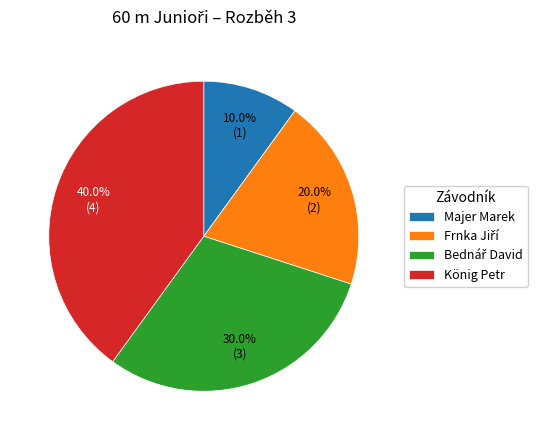

Is there a majority slice in this chart?

No